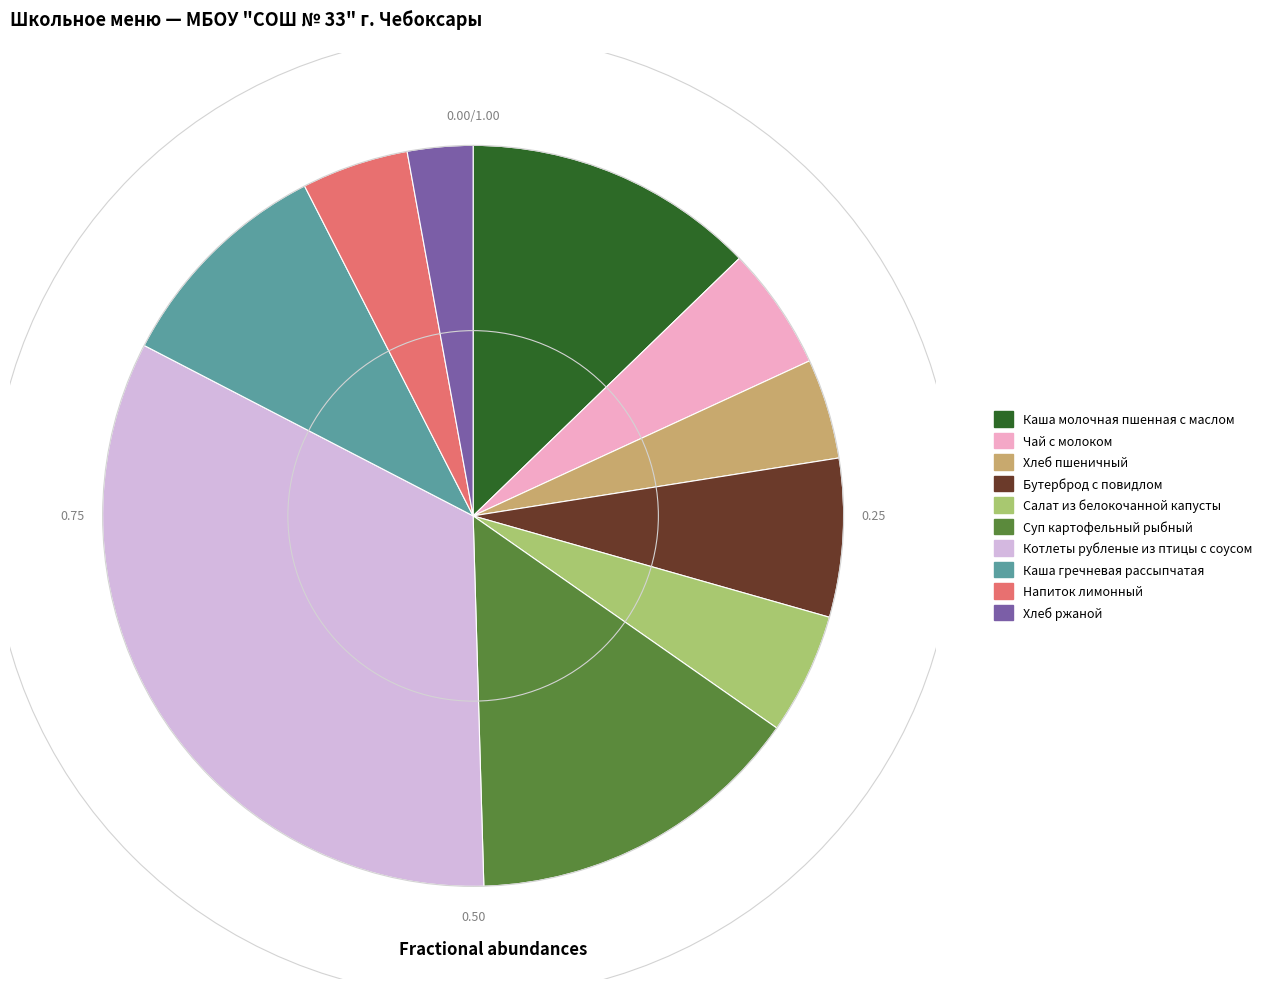

Combined, do Чай с молоком and Хлеб пшеничный account for over 50%?

No